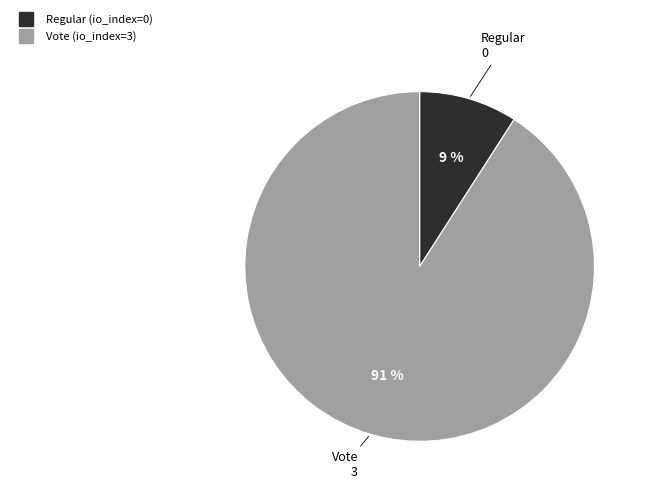

Which category has the smallest portion of the pie?

Regular